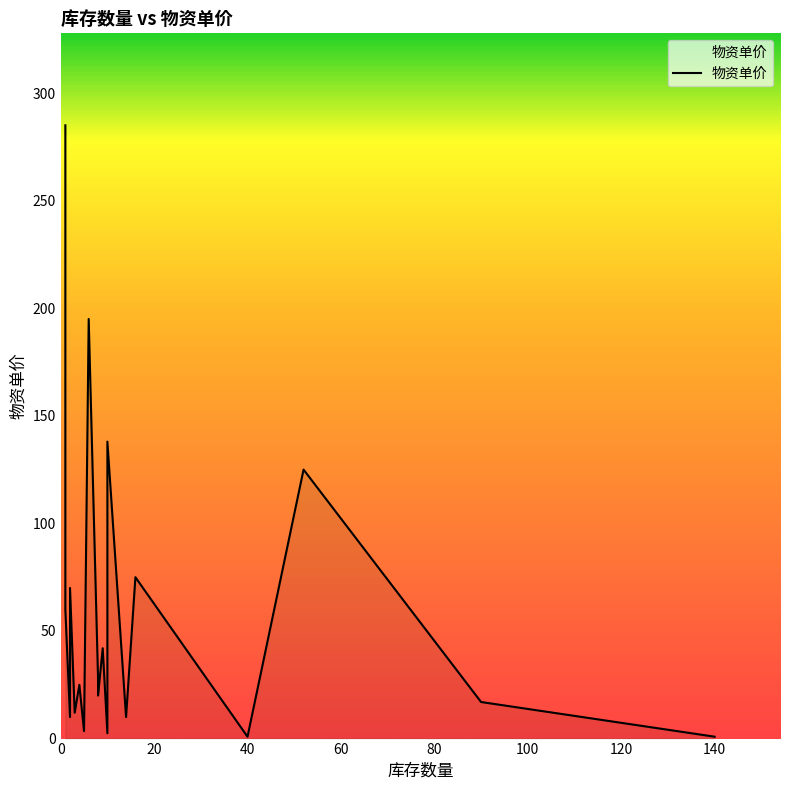

Is it true that the value at 52 is 82.7?

False